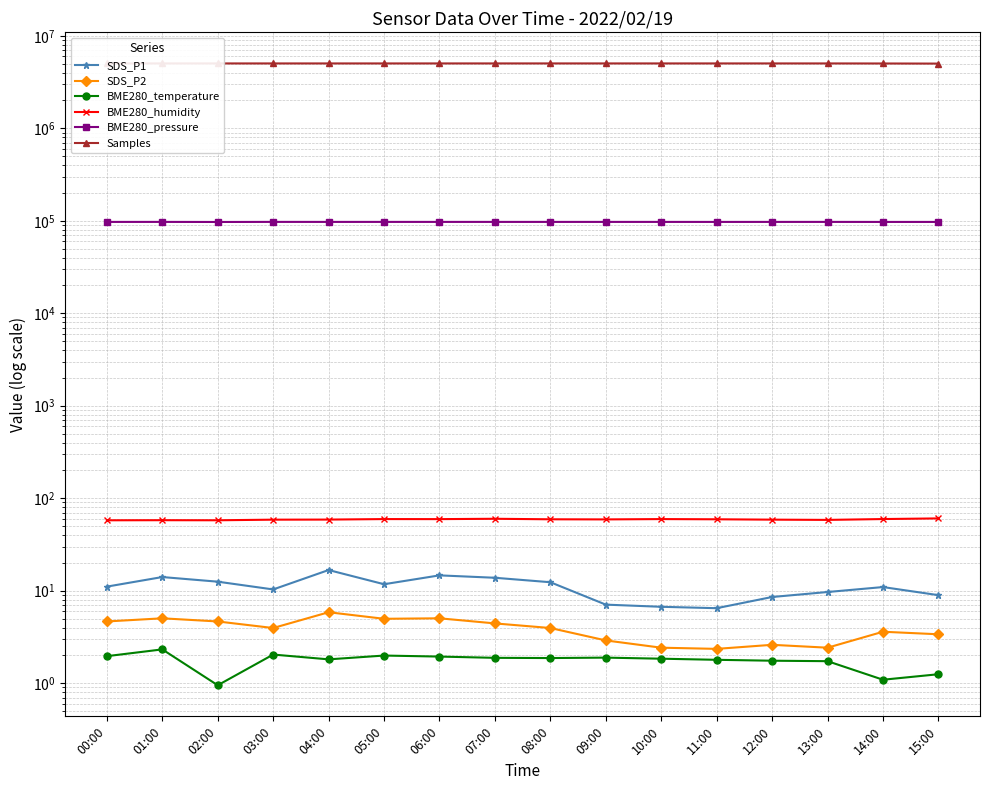

True or false: BME280_pressure and SDS_P1 cross at least once.

False